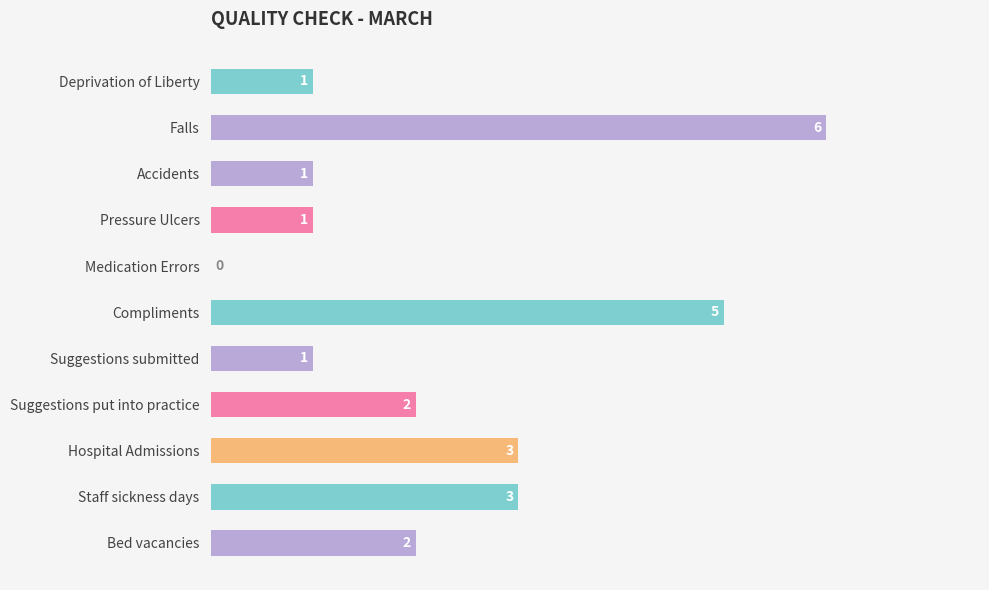

What is the sum of the values at Pressure Ulcers and Bed vacancies?

3